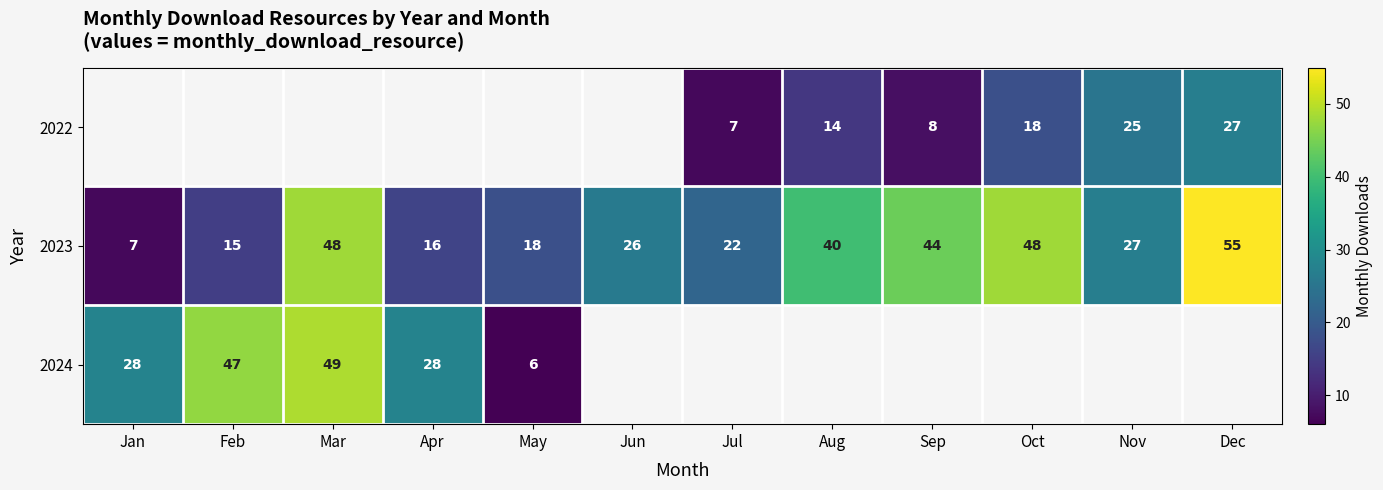

Read the 2023 value at May, to the nearest 5.

20